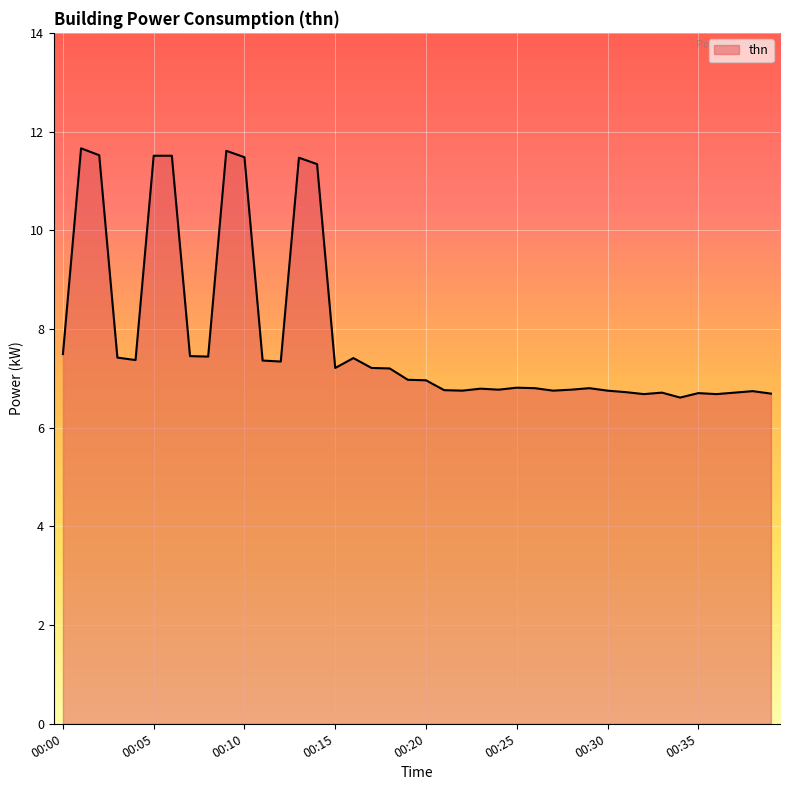

The chart shows a value of 6.8 at 24. True or false?

True